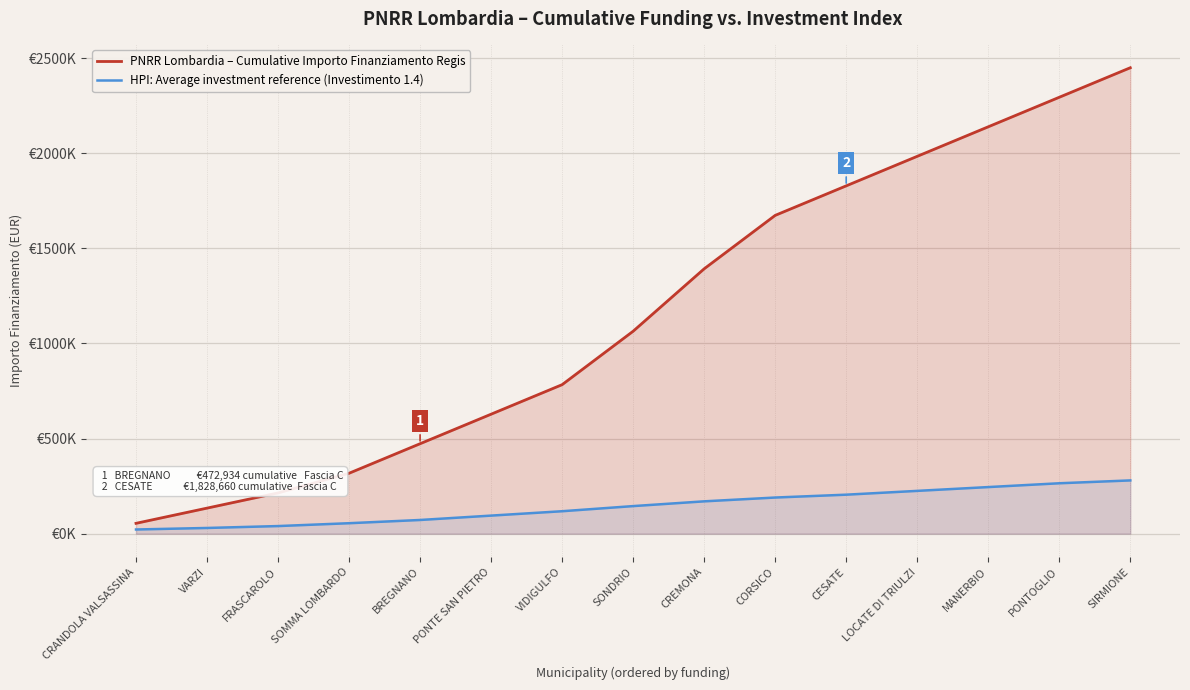

Which series changed the most between VIDIGULFO and CORSICO?

PNRR Lombardia – Cumulative Importo Finanziamento Regis